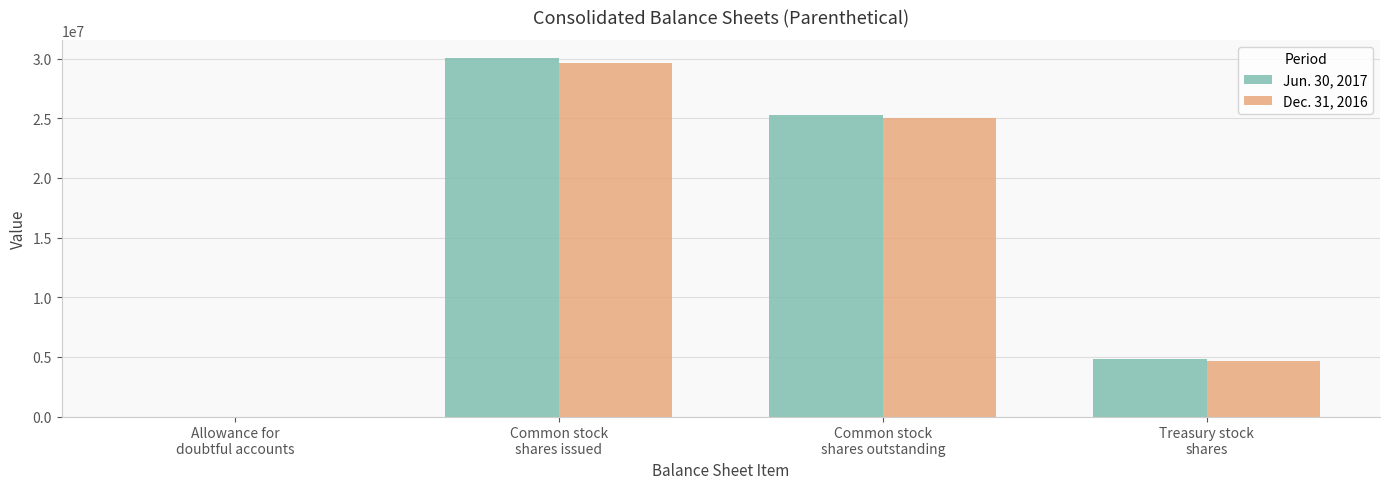

How many series are shown in this chart?

2